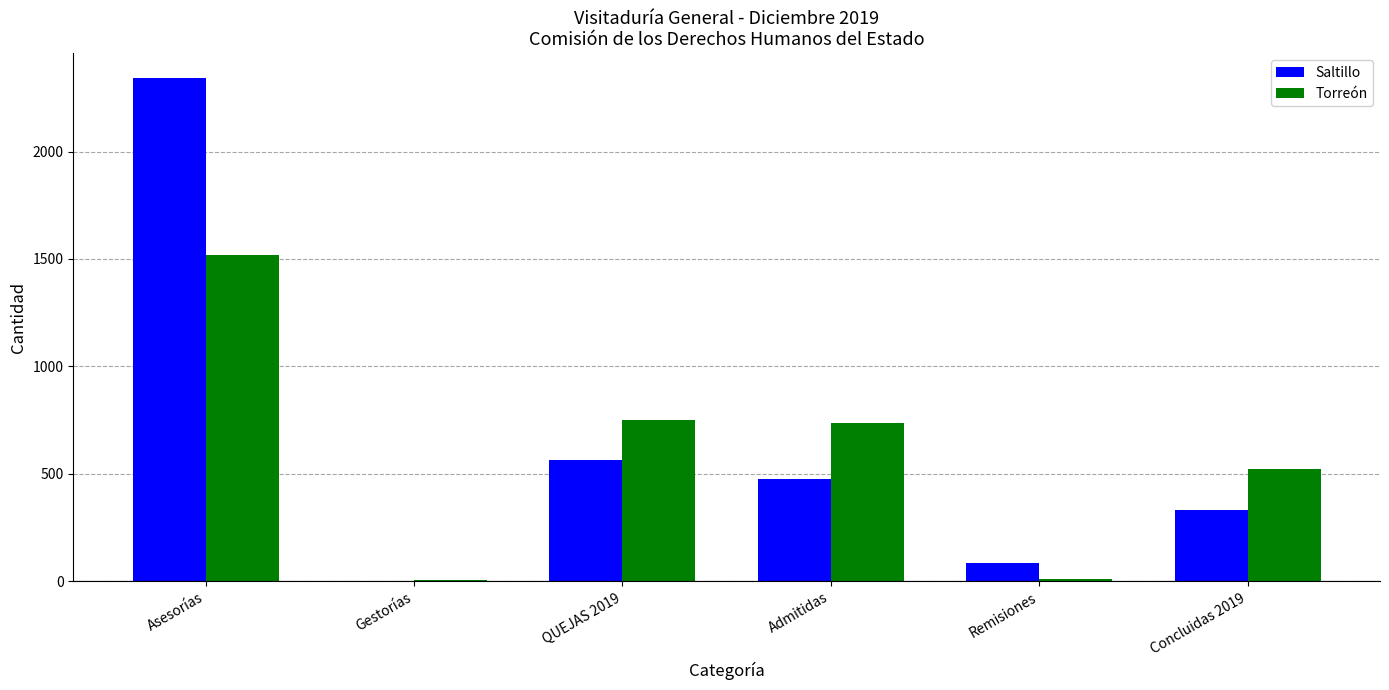

Where does the Saltillo series first go above 478?

Asesorías